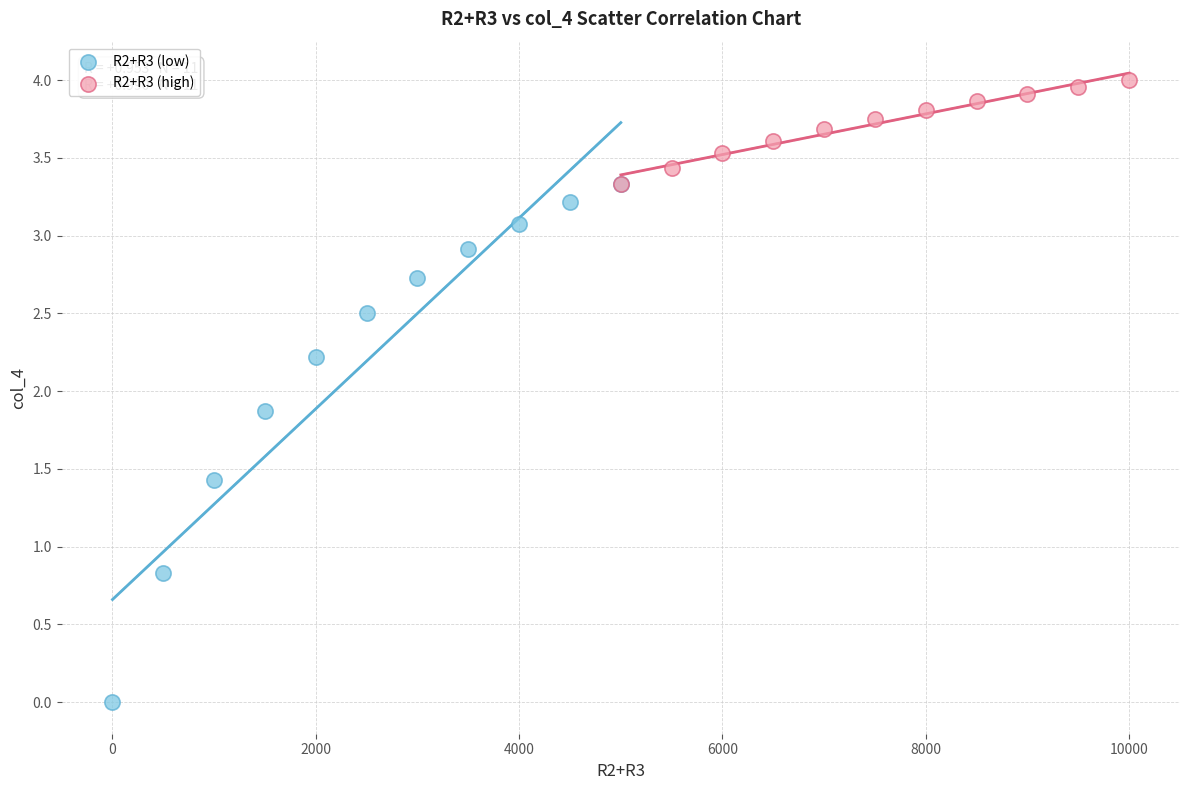

Which series contains the lowest Y value?

R2+R3 (low)